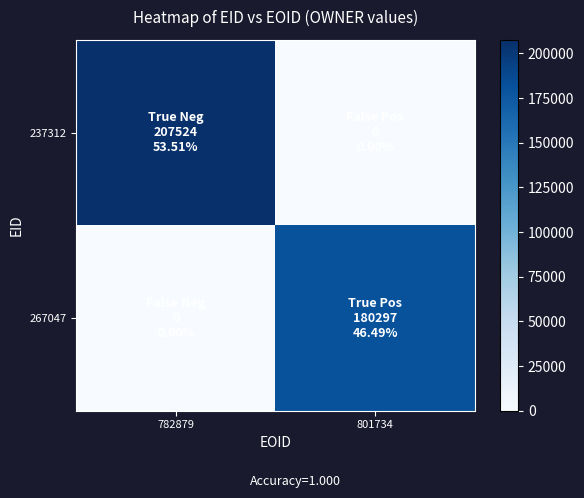

At which category is the sum across all series the highest?

782879